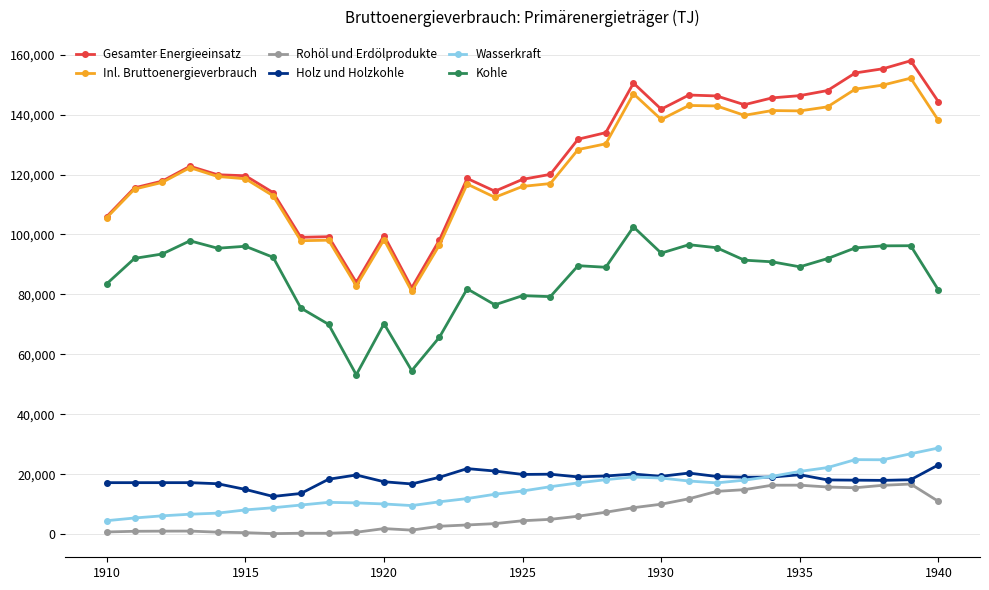

How many data points in Wasserkraft are less than 14400?

15